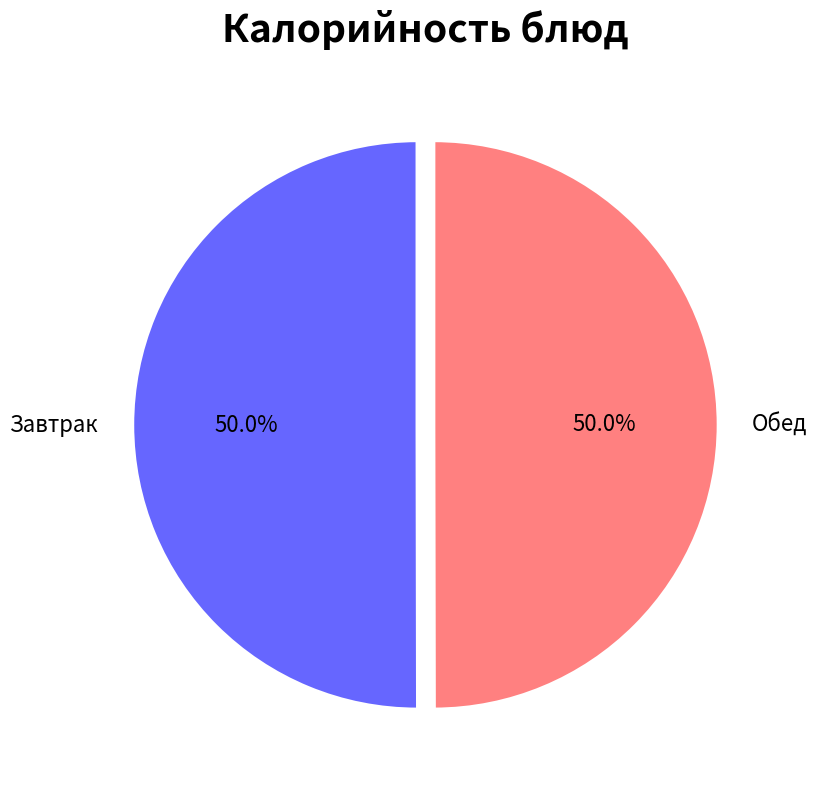

How many slices are in this pie chart?

2